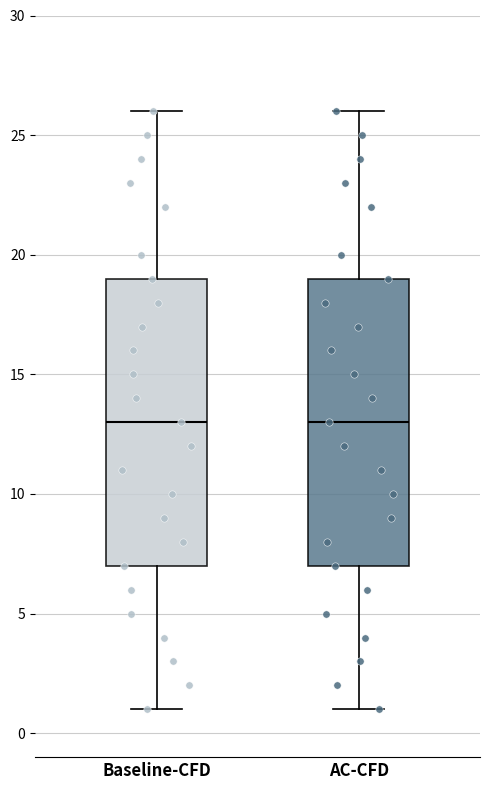

Reading left to right, transcribe this box plot: for each box, give where its median line is, the range the box spans, and where its two whiskers end, as read against the y-axis. The values are not printed on the chart, so give them approximately, as read against the axis.

Baseline-CFD: median 13, box 7 to 19, whiskers 1 to 26
AC-CFD: median 13, box 7 to 19, whiskers 1 to 26